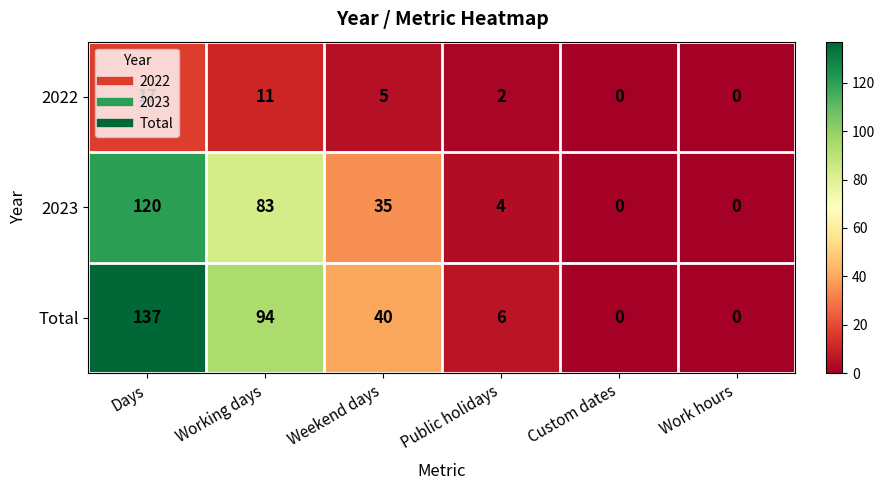

At which category is the sum across all series the highest?

Days